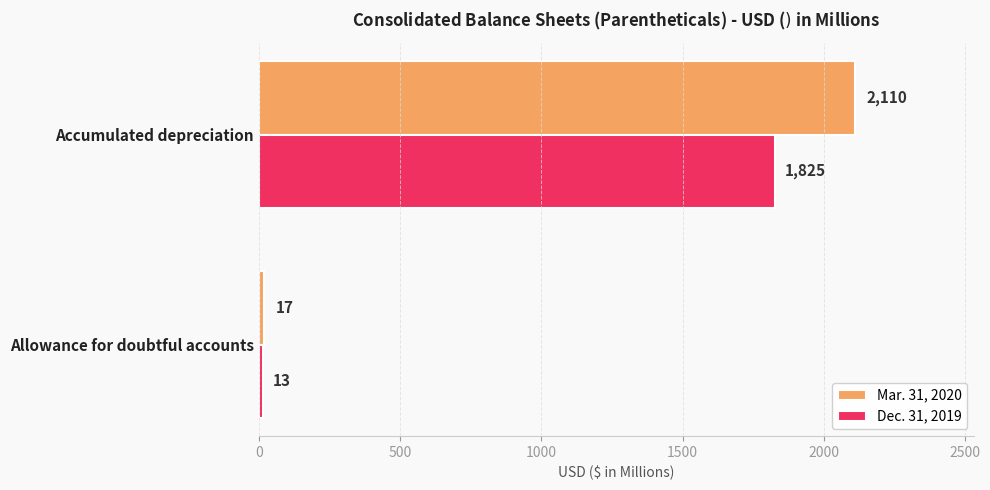

What is the difference between the maximum and minimum values in the Mar. 31, 2020 series?

2093